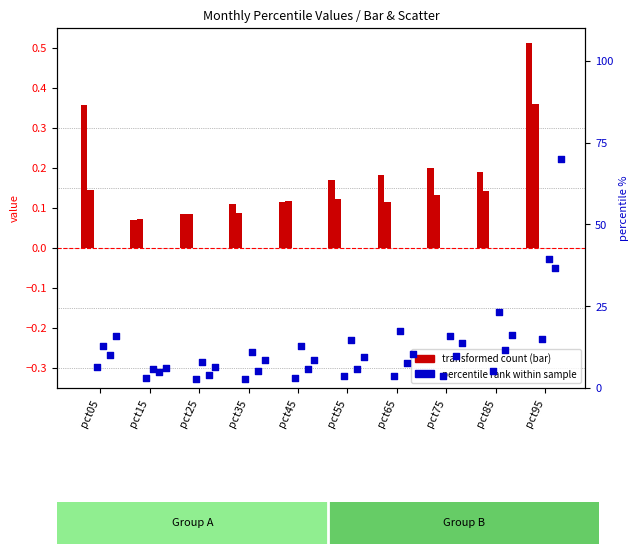

At how many categories does at least one series exceed 0?

10